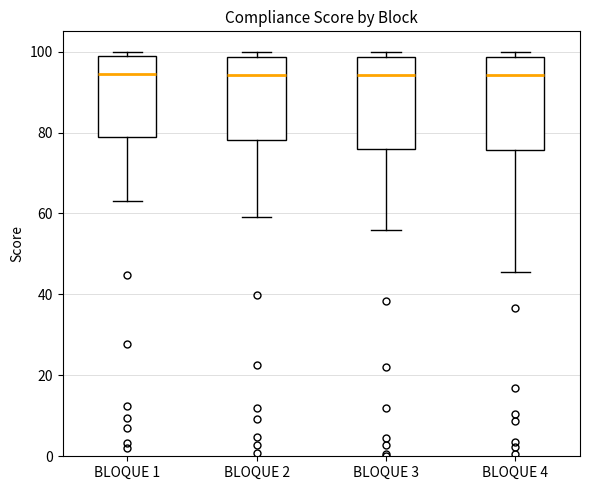

Reading left to right, transcribe this box plot: for each box, give where its median line is, the range the box spans, and where its two whiskers end, as read against the y-axis. The values are not printed on the chart, so give them approximately, as read against the axis.

BLOQUE 1: median 94, box 78 to 98, whiskers 64 to 100
BLOQUE 2: median 94, box 78 to 98, whiskers 60 to 100
BLOQUE 3: median 94, box 76 to 98, whiskers 56 to 100
BLOQUE 4: median 94, box 76 to 98, whiskers 46 to 100